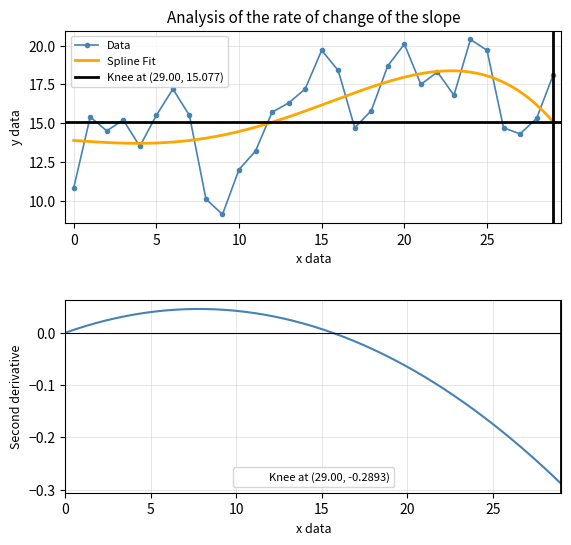

True or false: Data has more than 2 interior local peaks.

True